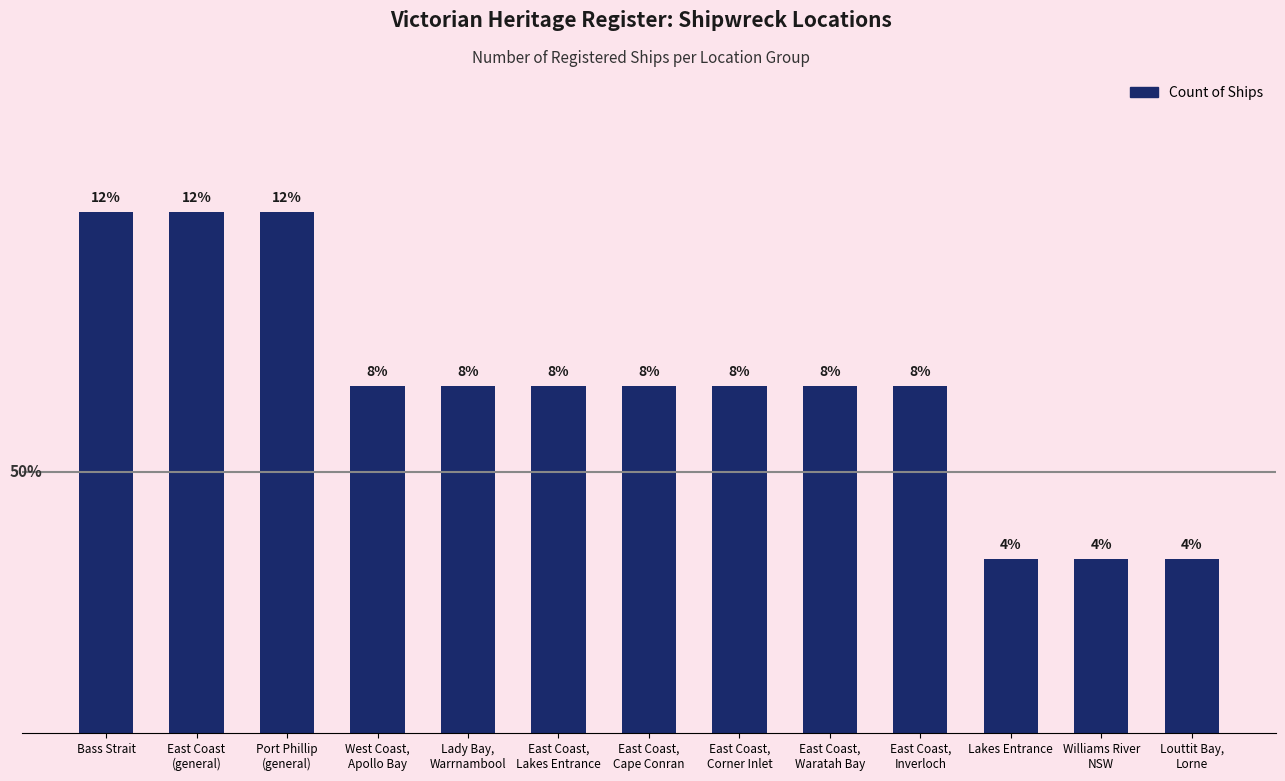

What is the sum of all values?

26